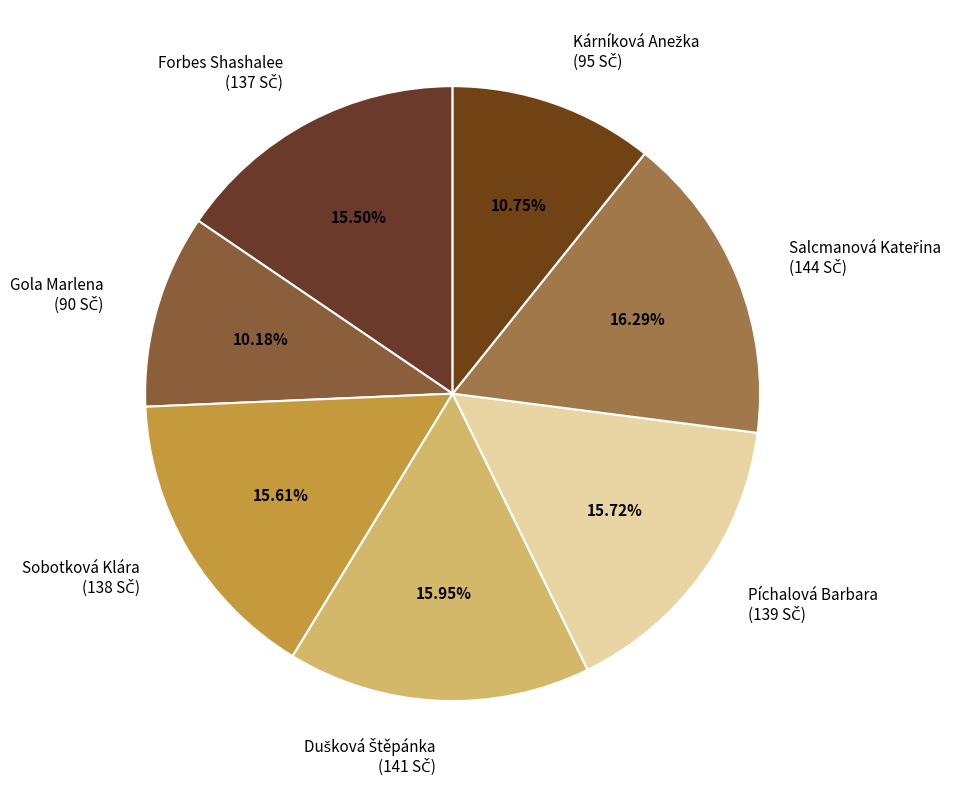

How many segments does this pie chart have?

7